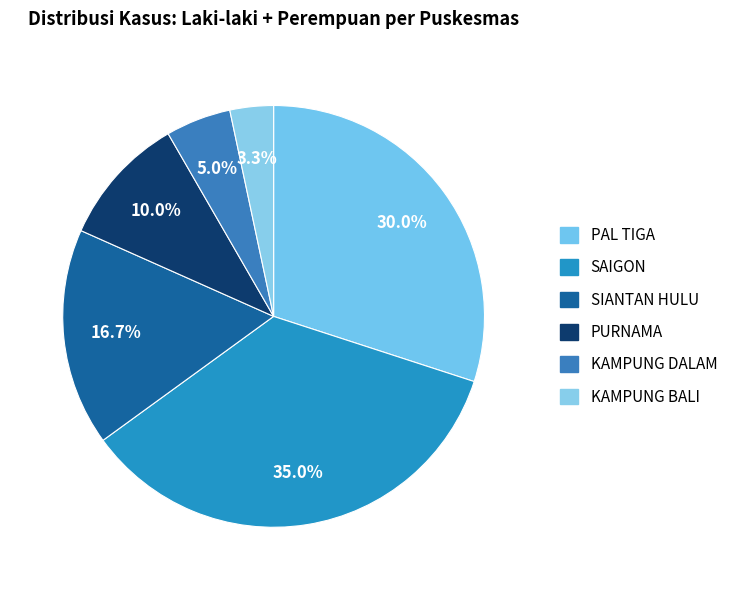

Is there a majority slice in this chart?

No